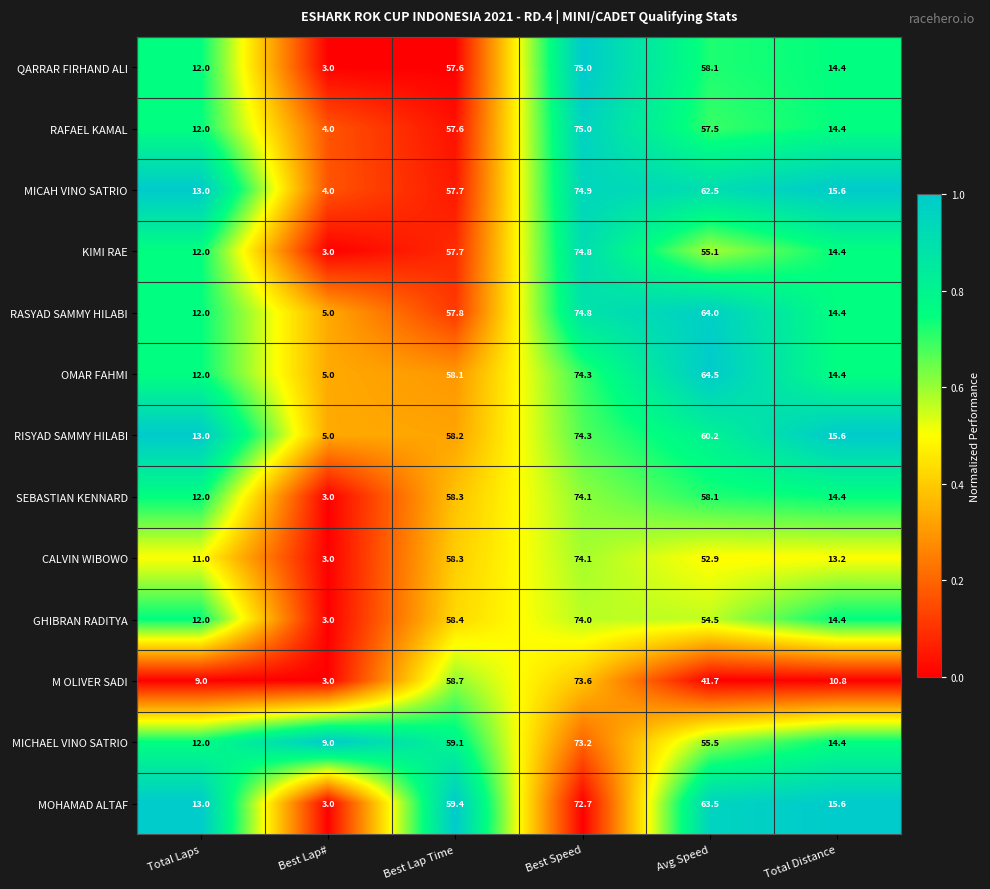

Between Best Lap# and Best Lap Time, which series saw the biggest shift?

MOHAMAD ALTAF